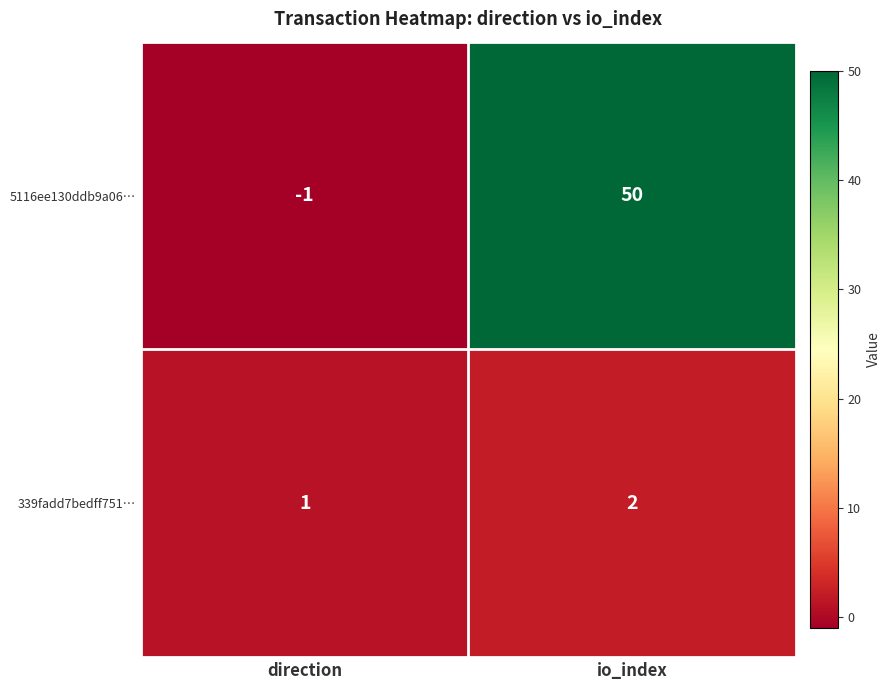

What is the difference between the 5116ee130ddb9a06… values at direction and io_index?

51